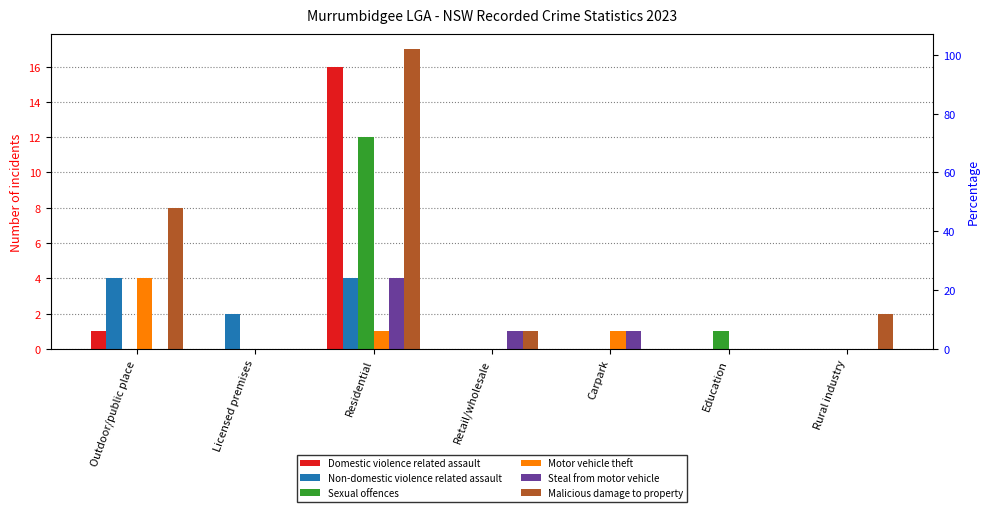

The Malicious damage to property series shows 1 at Rural industry. True or false?

False